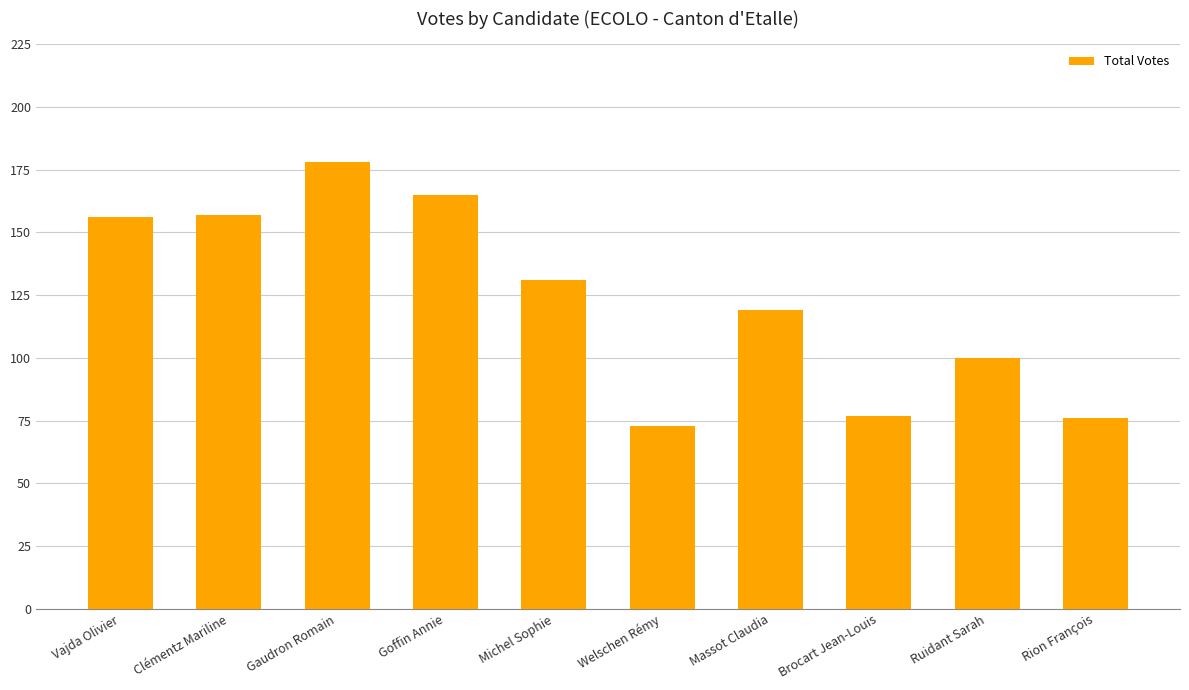

Reading left to right, transcribe all the data shown in this chart.

156	157	178	165	131	73	119	77	100	76